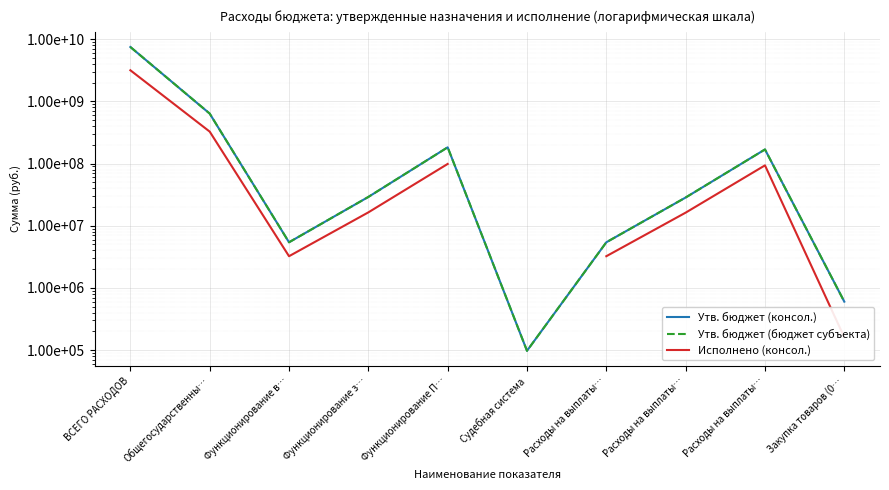

What is the maximum value shown in the chart?

7512155612.2